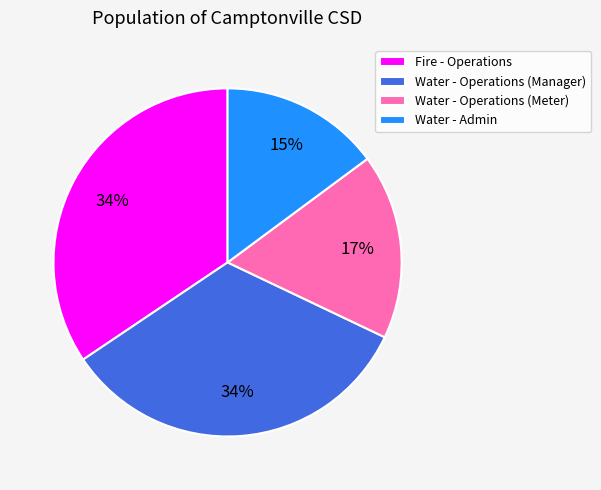

Is it true that Water - Operations (Meter) is 17% of the pie?

True